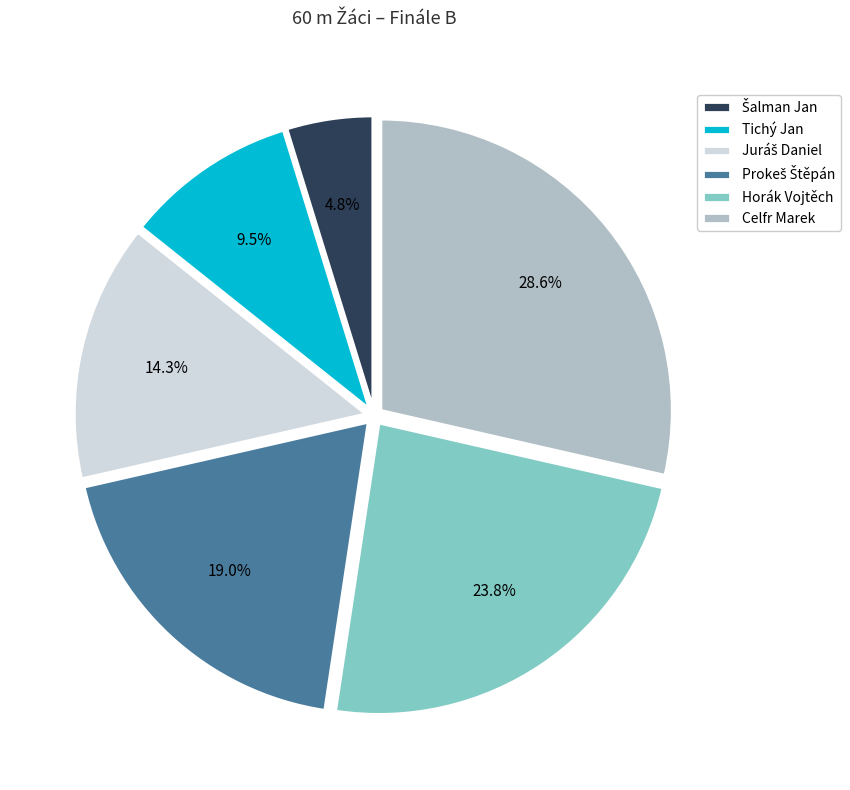

Does any single category account for the majority?

No